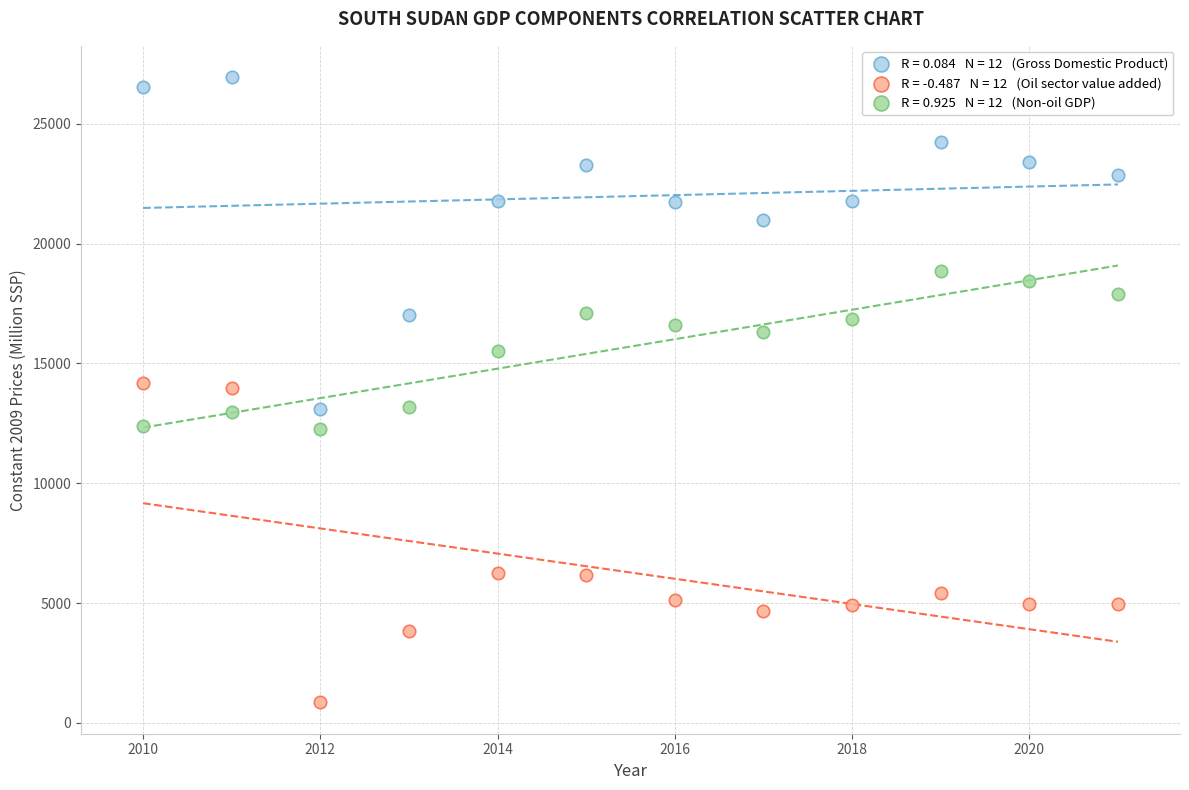

Across all data points, what is the range of Y values (max minus min)?

26095.4